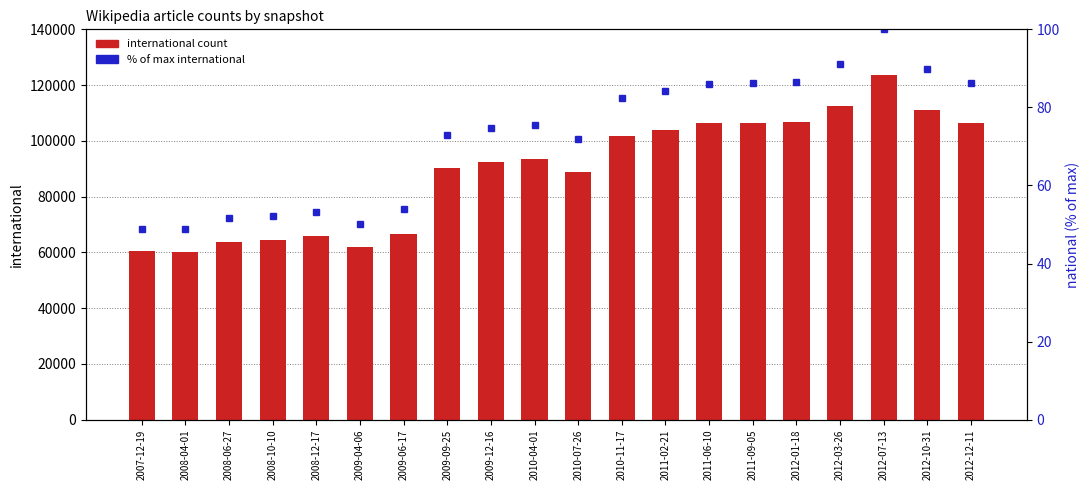

Rank the series by their maximum value, from highest to lowest.

international, % of max international